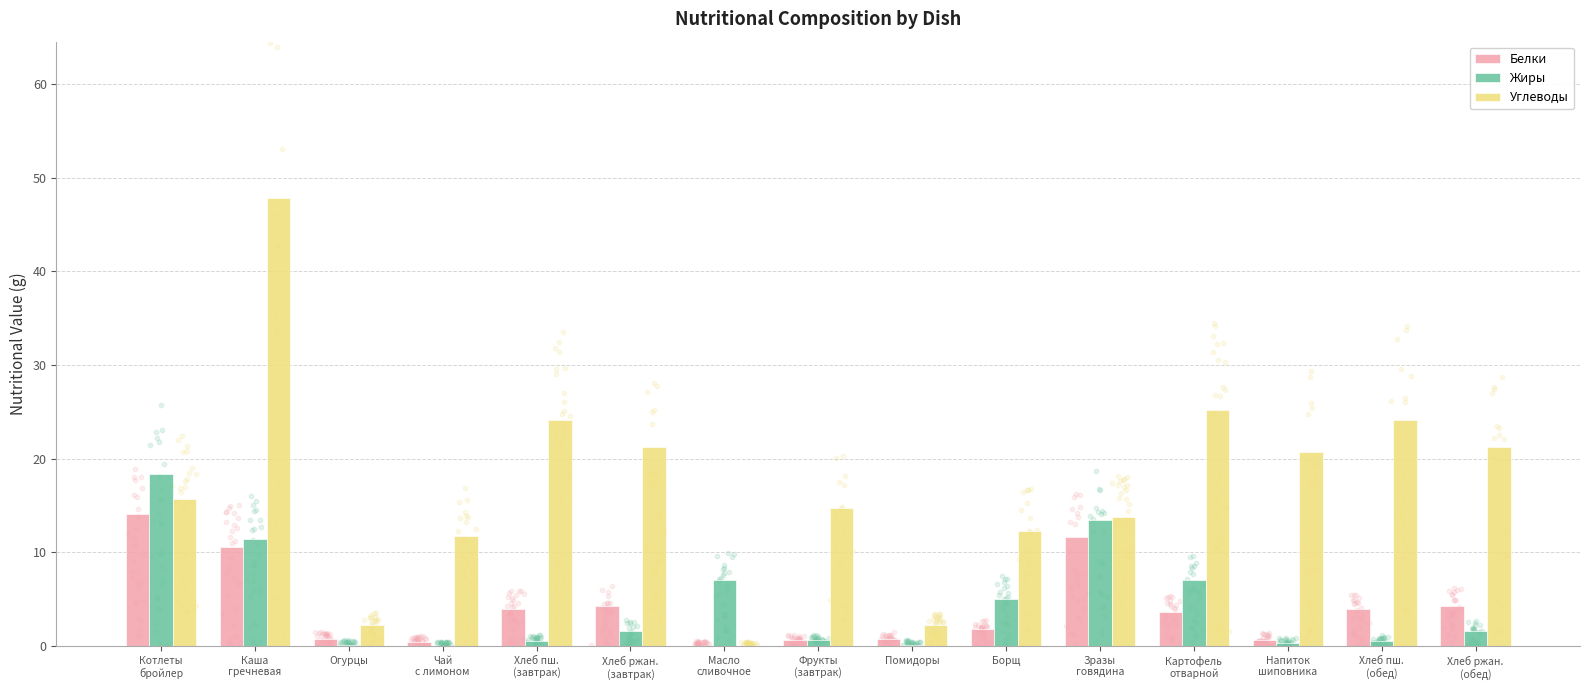

What are all the series names shown in the legend?

Белки, Жиры, Углеводы